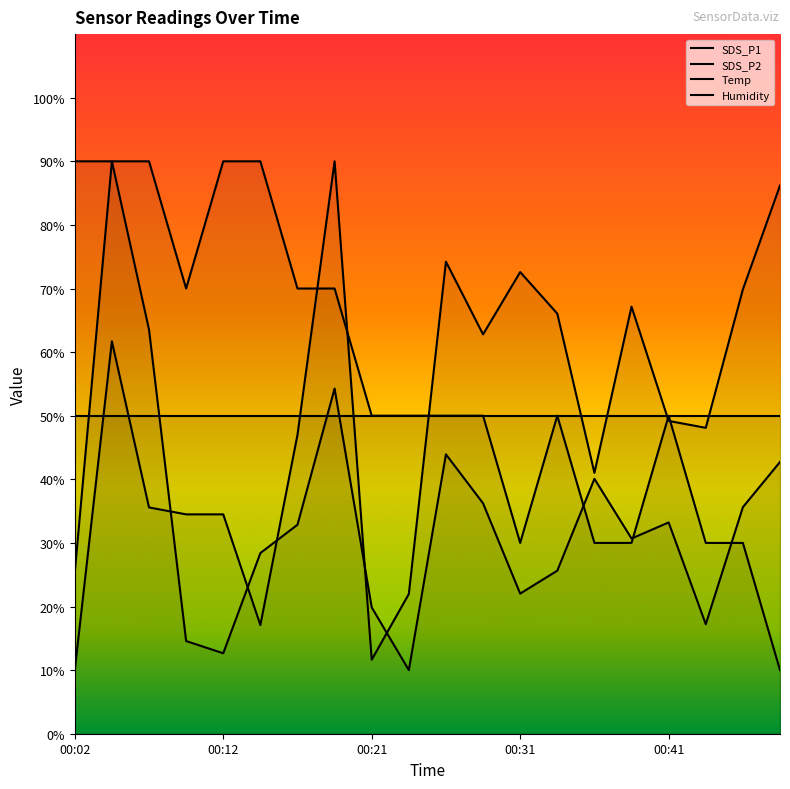

Where is the first local minimum for Temp?

00:09